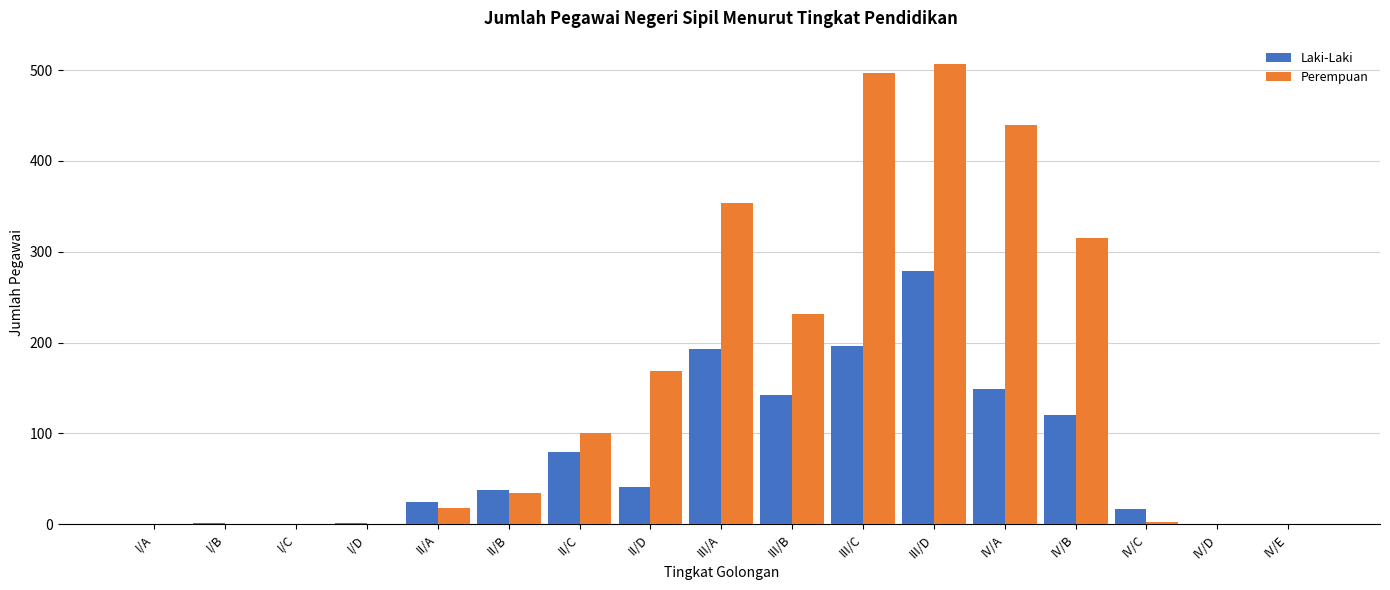

What is the greatest value displayed?

507